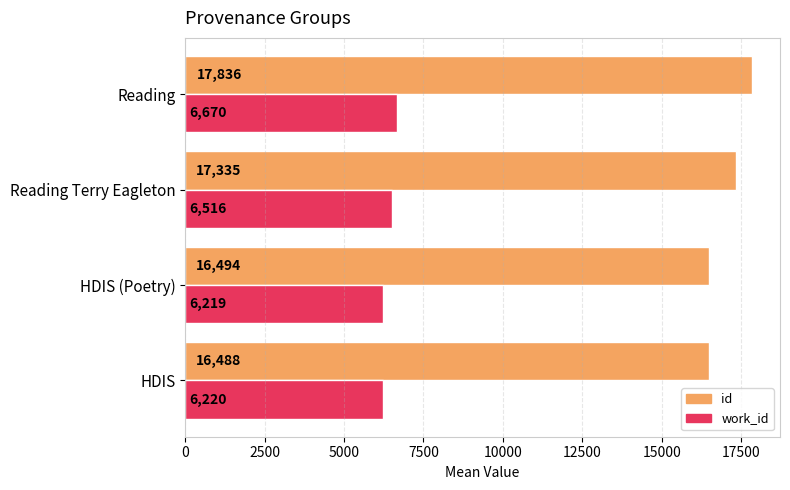

What are all the series names shown in the legend?

id, work_id